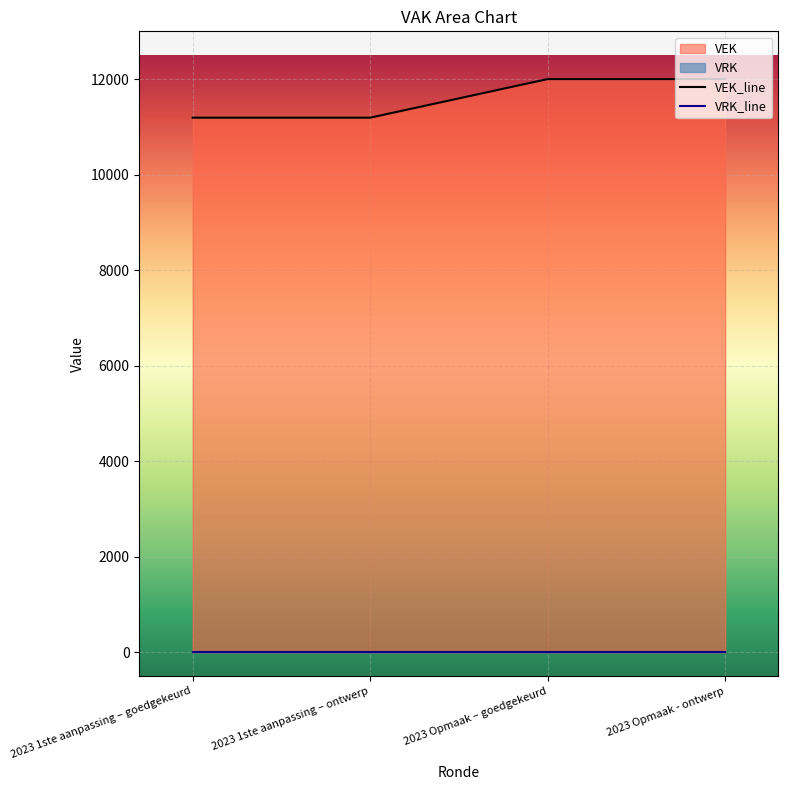

What is the maximum value shown in the chart?

12000